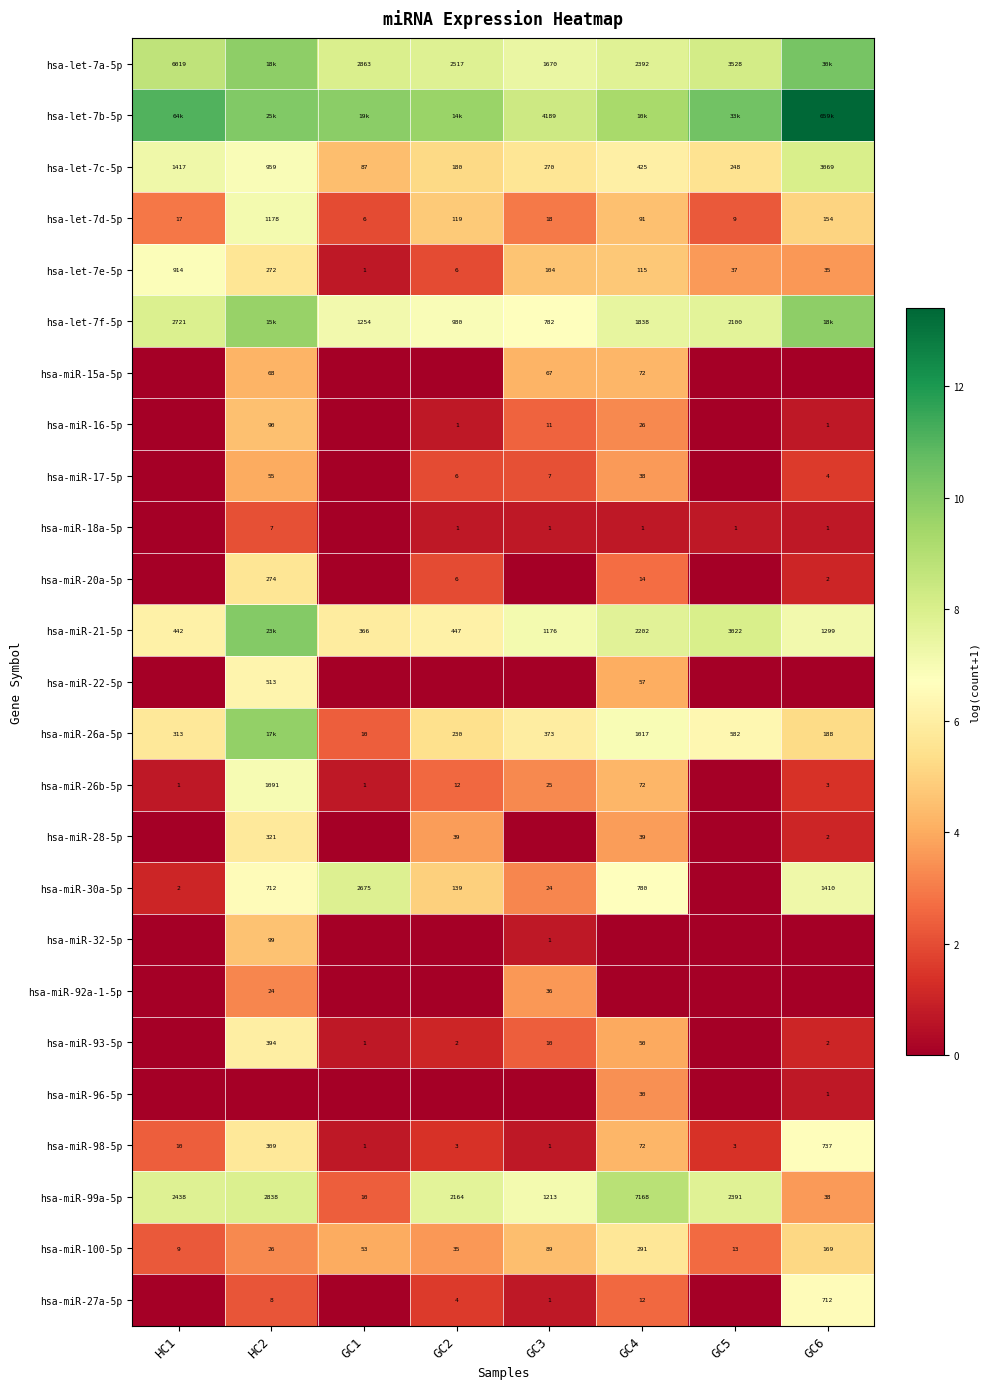

True or false: hsa-let-7c-5p has a value of 4.5 at GC1.

True